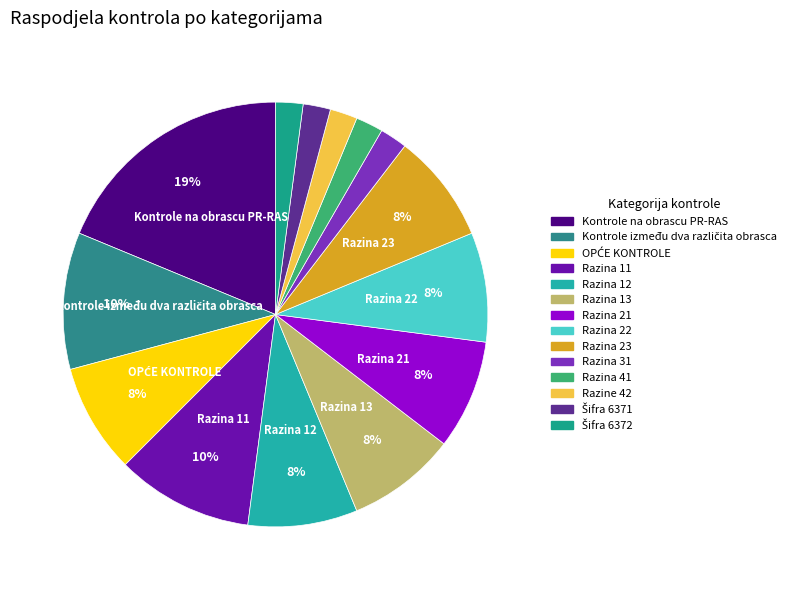

How many slices are in this pie chart?

14